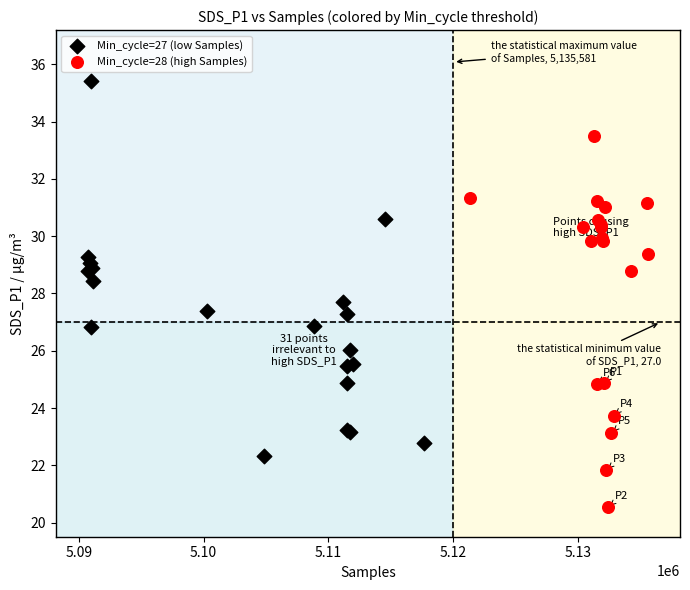

Which series contains the highest Y value?

Min_cycle=27 (low Samples)